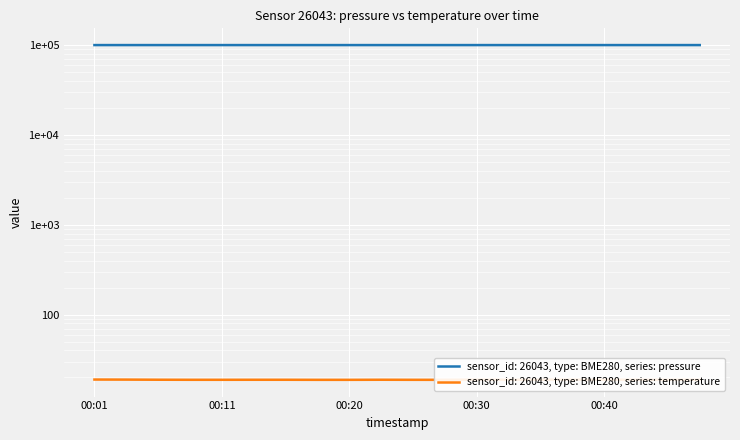

At which category is the sum across all series the highest?

00:47